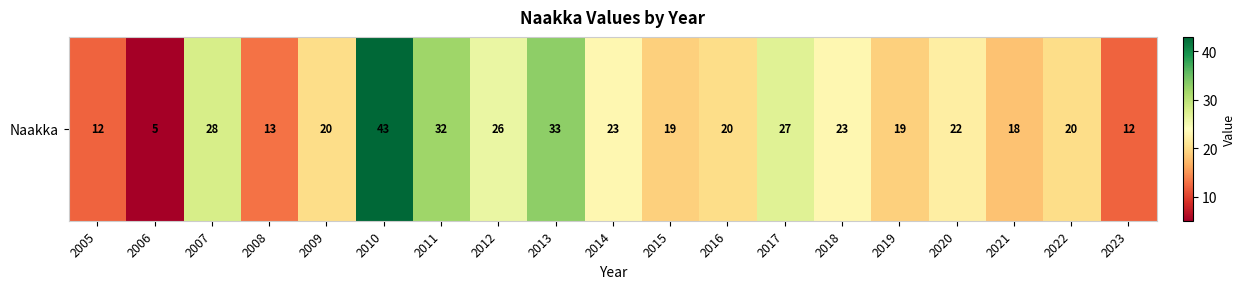

How many data points are less than 20?

7